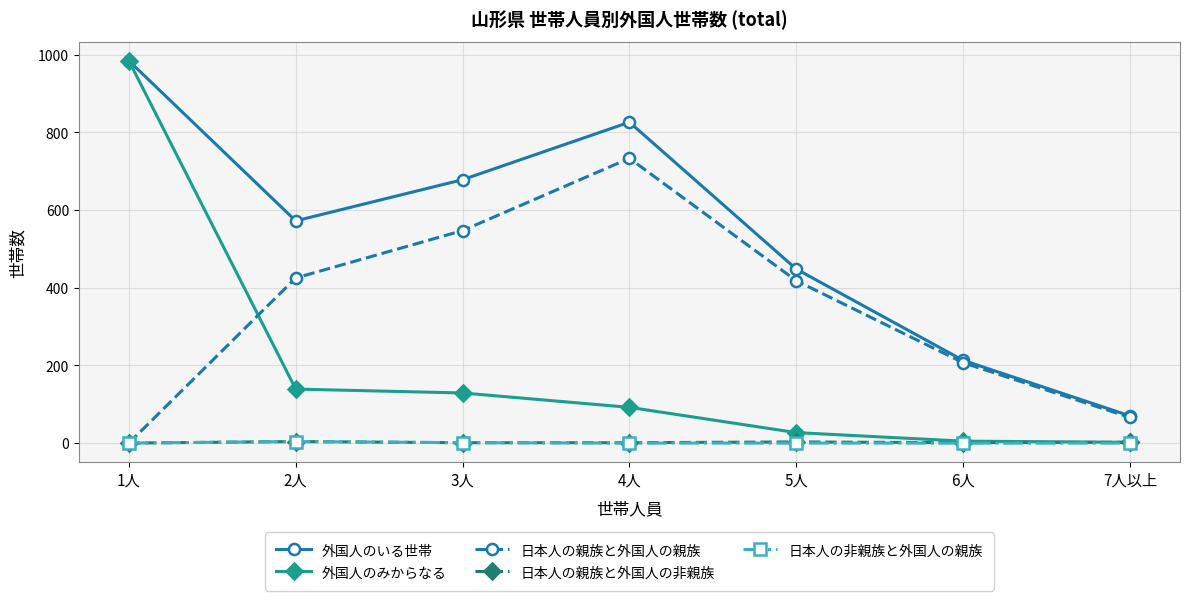

Which series has the largest range (max minus min)?

外国人のみからなる